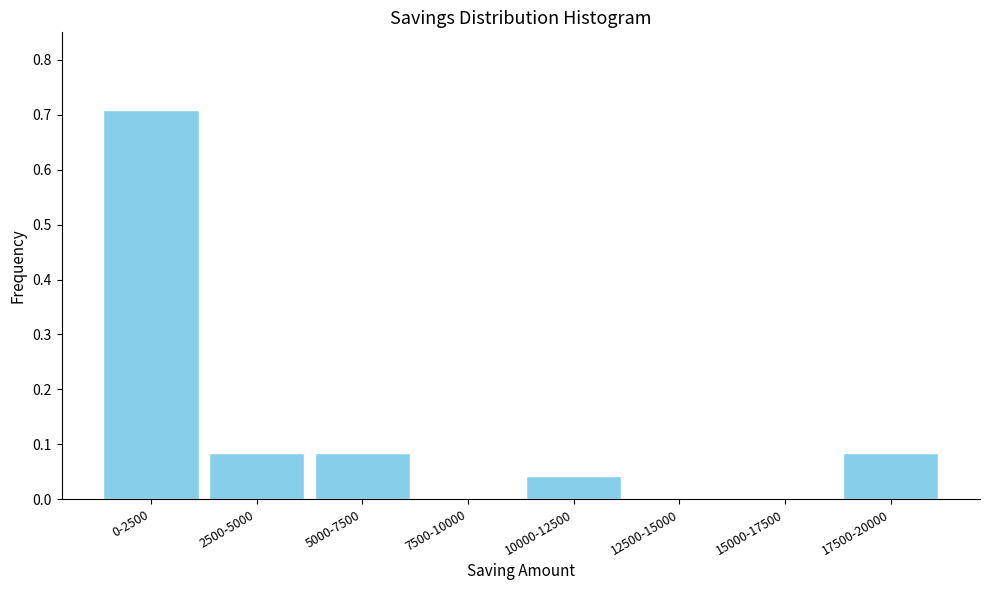

What is the change in value from 0-2500 to 12500-15000?

-0.7